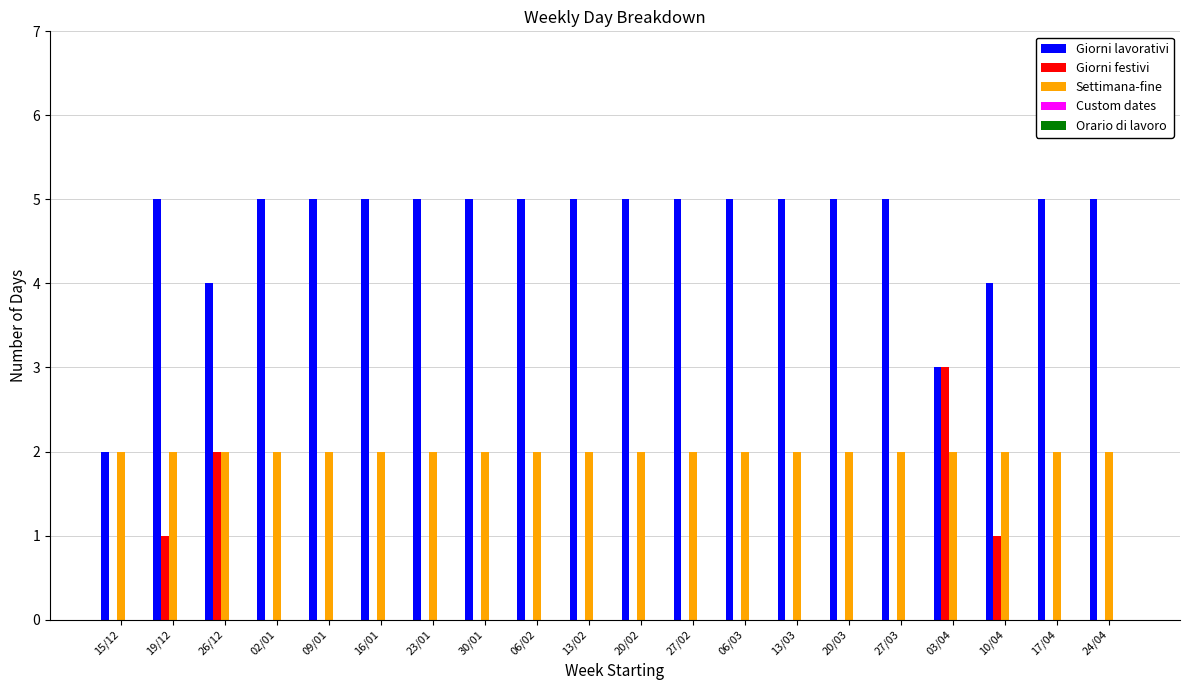

True or false: Giorni festivi has a value of 5 at 03/04.

False